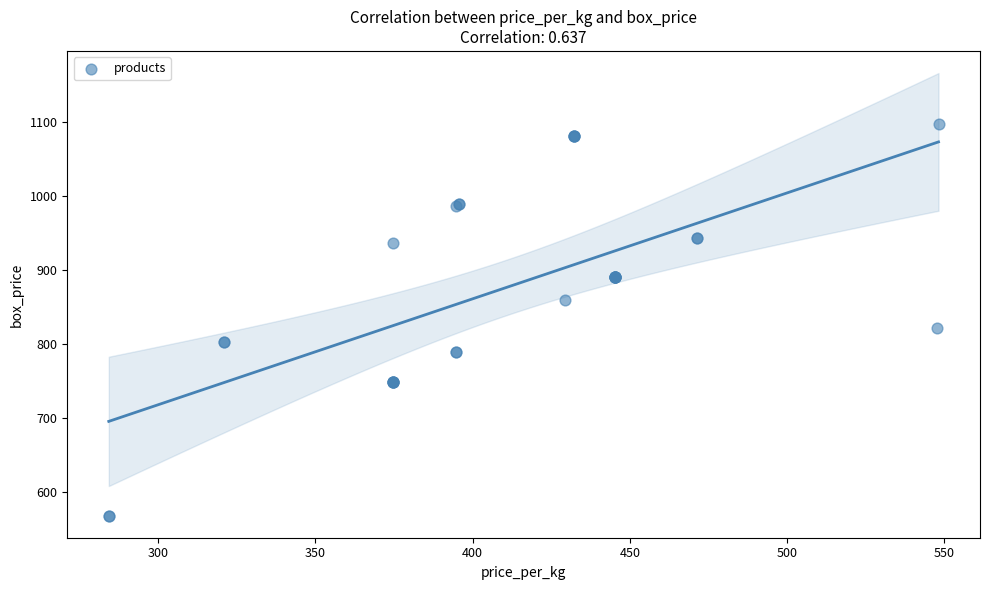

What Y value in the scatter plot is closest to 832?

821.4